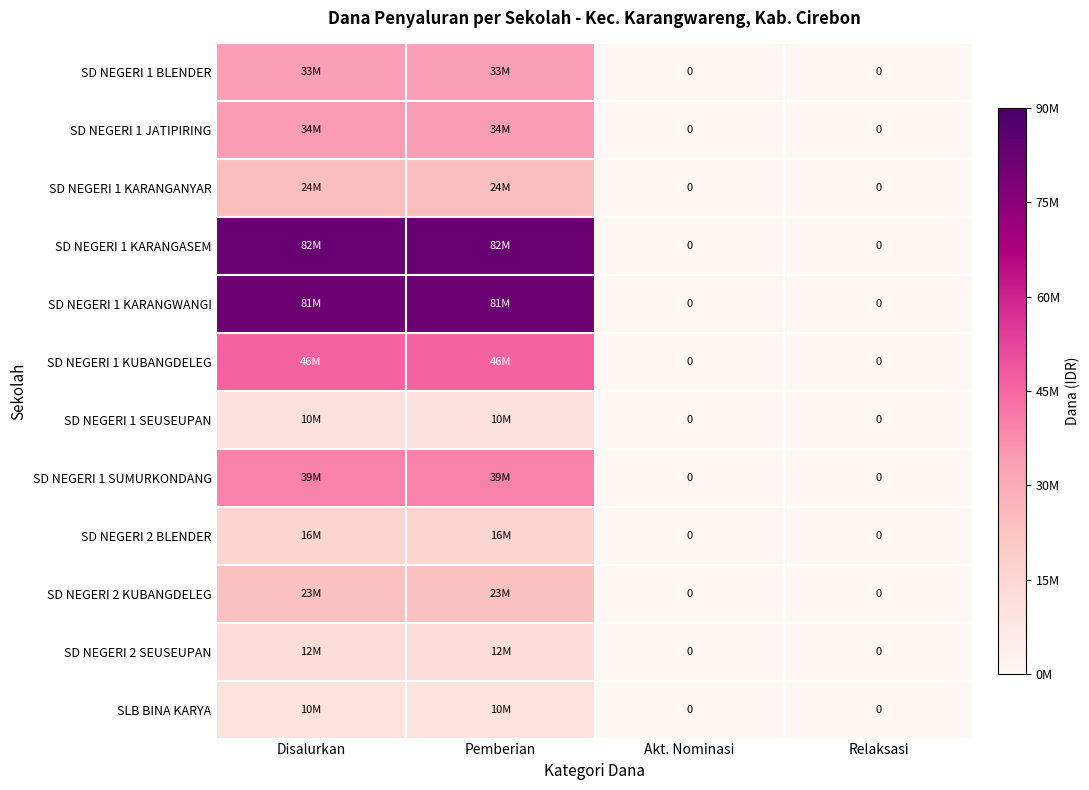

Which series has the widest spread of values?

SD NEGERI 1 KARANGASEM